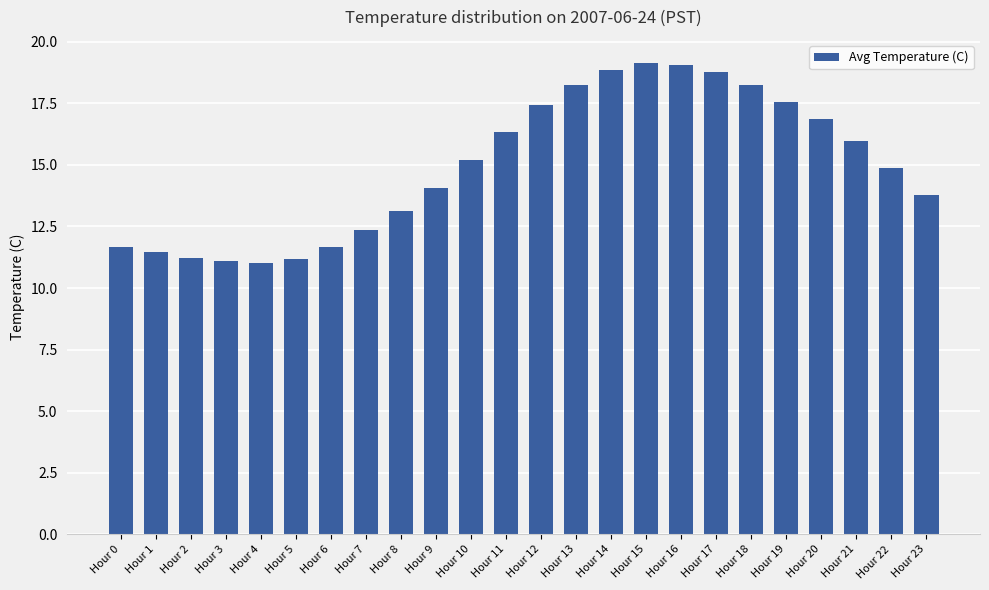

What is the smallest value displayed?

11.0